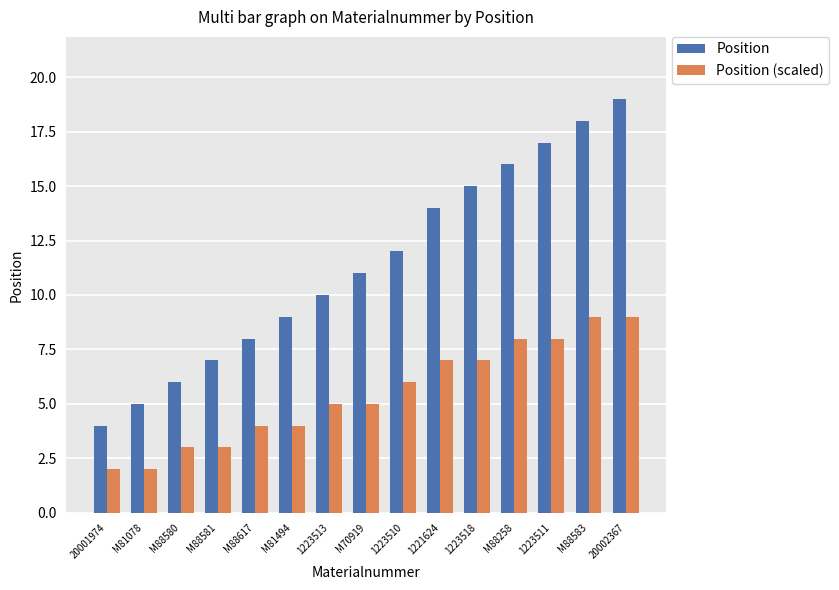

Which series has the widest spread of values?

Position